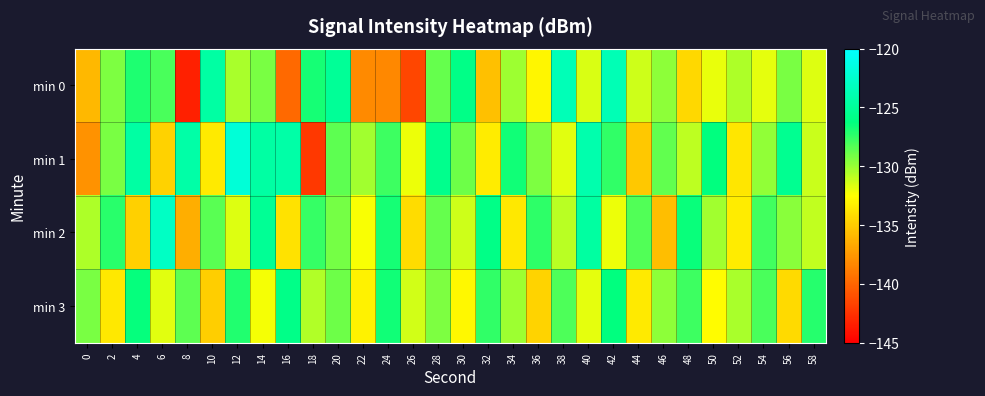

Rank the series by their maximum value, from highest to lowest.

min 1, min 2, min 0, min 3